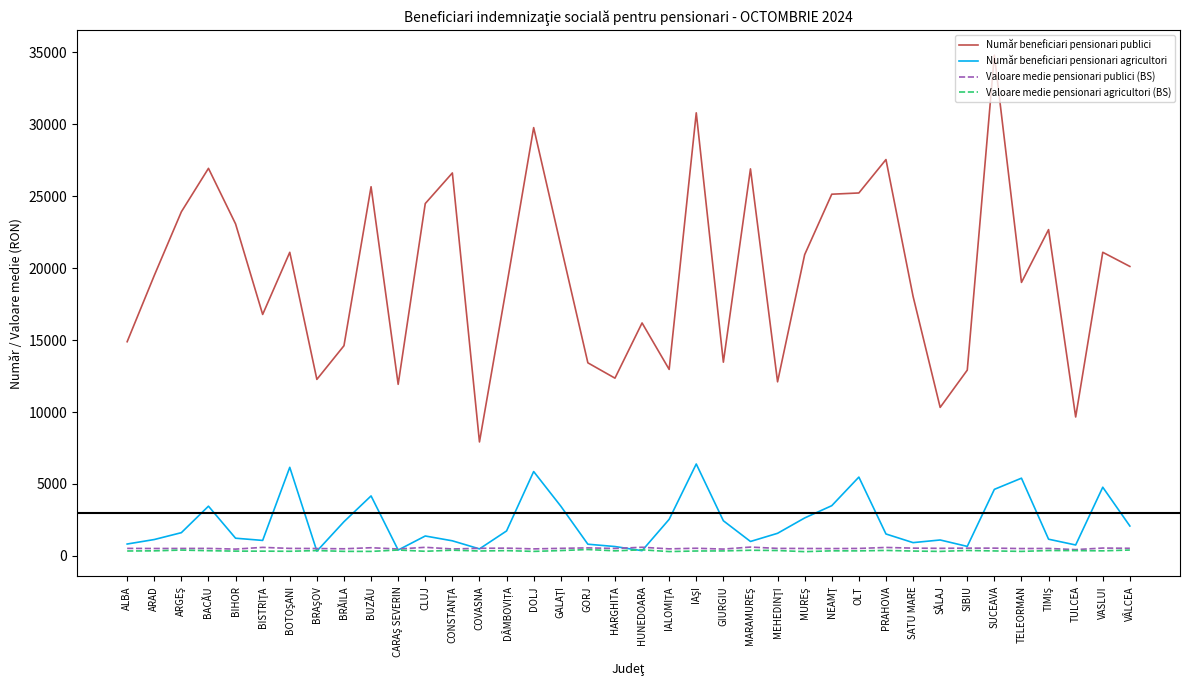

What are all the series names shown in the legend?

Număr beneficiari pensionari publici, Număr beneficiari pensionari agricultori, Valoare medie pensionari publici (BS), Valoare medie pensionari agricultori (BS)